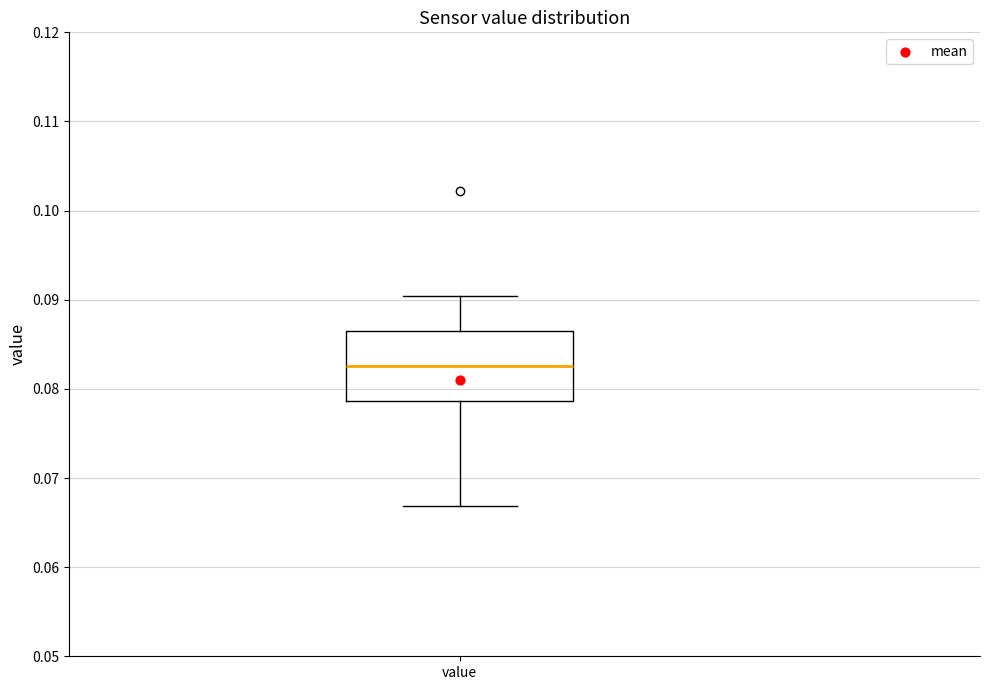

Transcribe this box plot: give where the median line is, the range the box spans, and where the two whiskers end, as read against the y-axis. The values are not printed on the chart, so give them approximately, as read against the axis.

median 0.083, box 0.079 to 0.086, whiskers 0.067 to 0.090